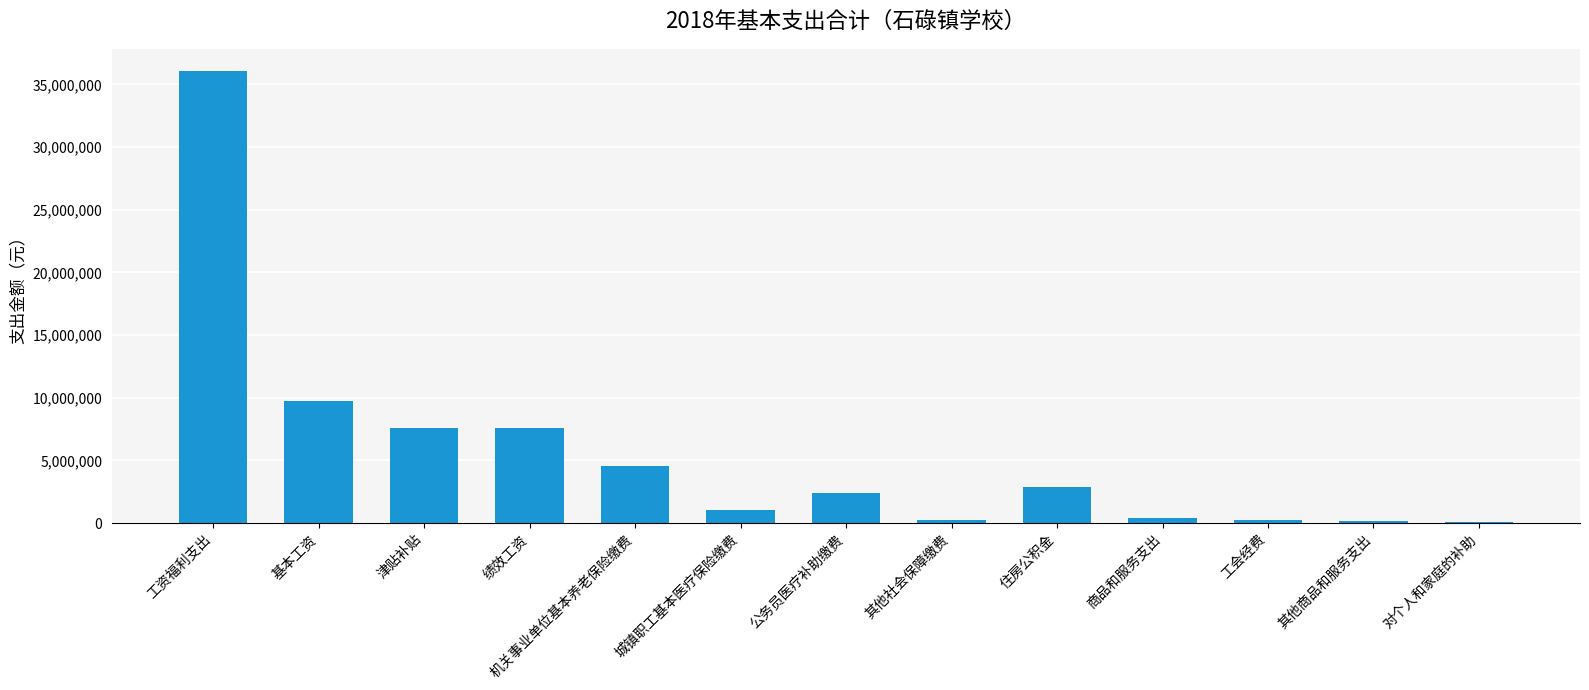

What is the greatest value displayed?

36029433.5